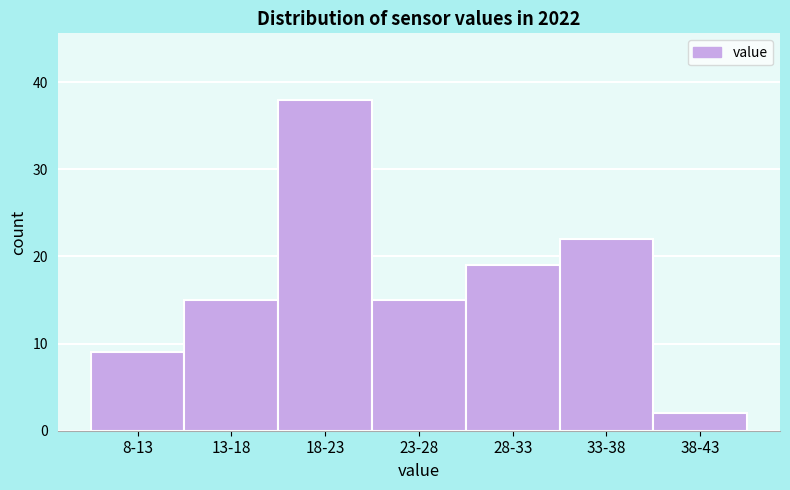

Reading right to left, list all the values displayed in this chart.

2	22	19	15	38	15	9